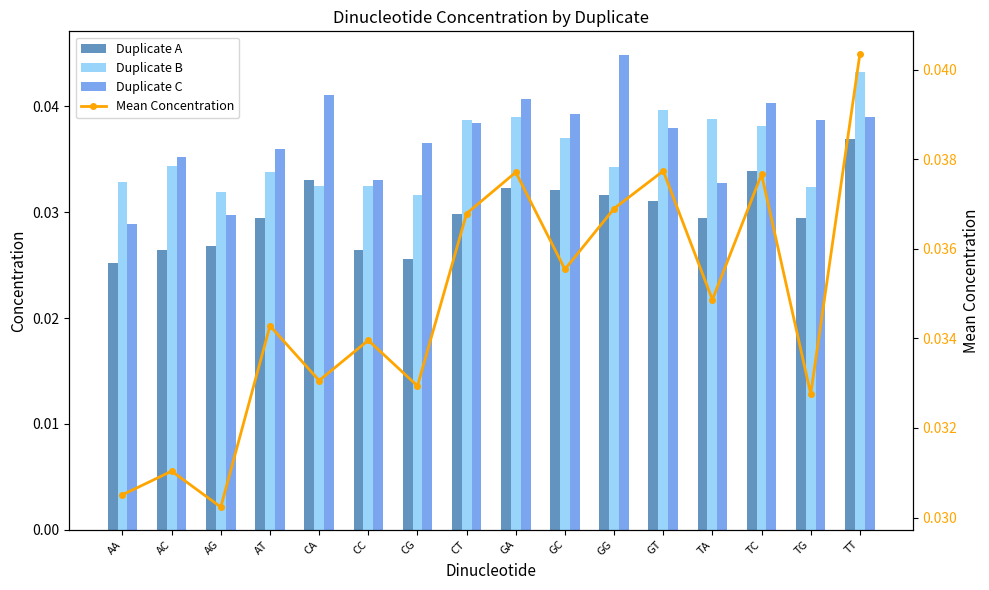

At which label does Duplicate B reach its peak?

TT